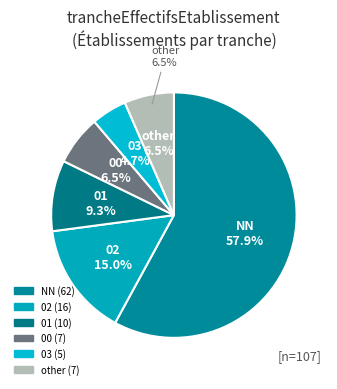

To the nearest percent, what portion does NN represent?

58%